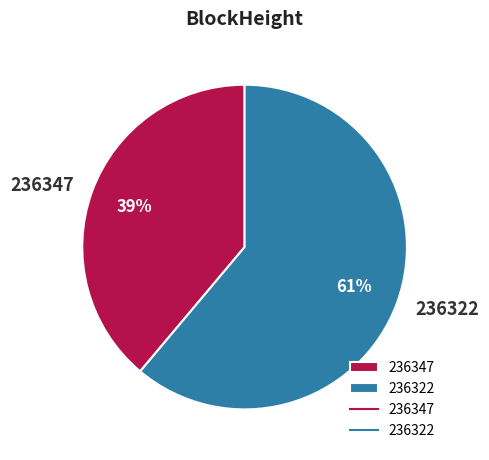

Is the sum of 236347 and 236322 greater than half?

Yes